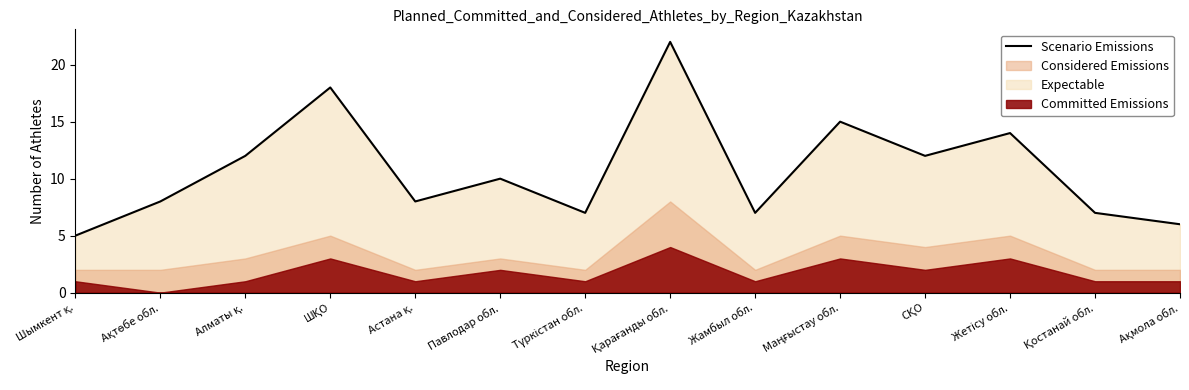

What is the label of the 3rd point from the left?

Алматы қ.